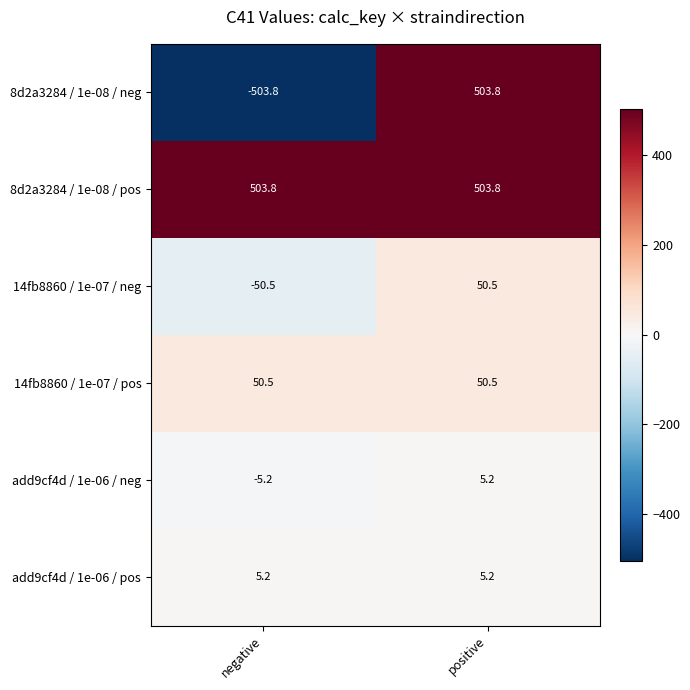

Is the value of 8d2a3284 / 1e-08 / pos at negative greater than the value of add9cf4d / 1e-06 / pos at negative?

Yes